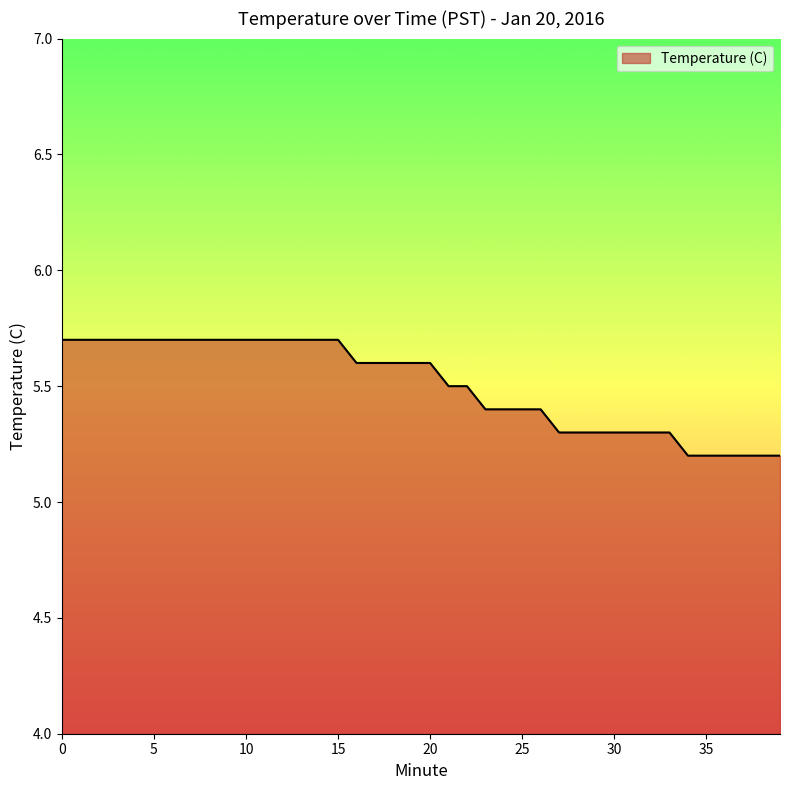

What is the difference between the maximum and minimum values?

0.5